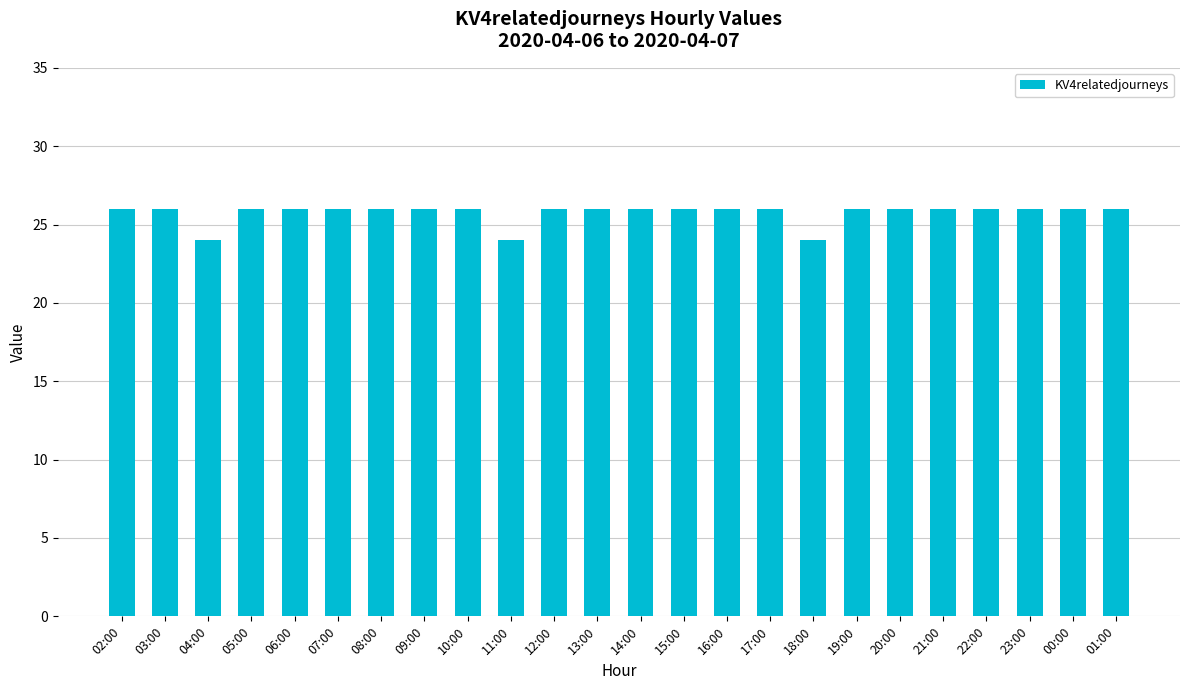

Reading right to left, extract all data points from this chart.

26	26	26	26	26	26	26	24	26	26	26	26	26	26	24	26	26	26	26	26	26	24	26	26